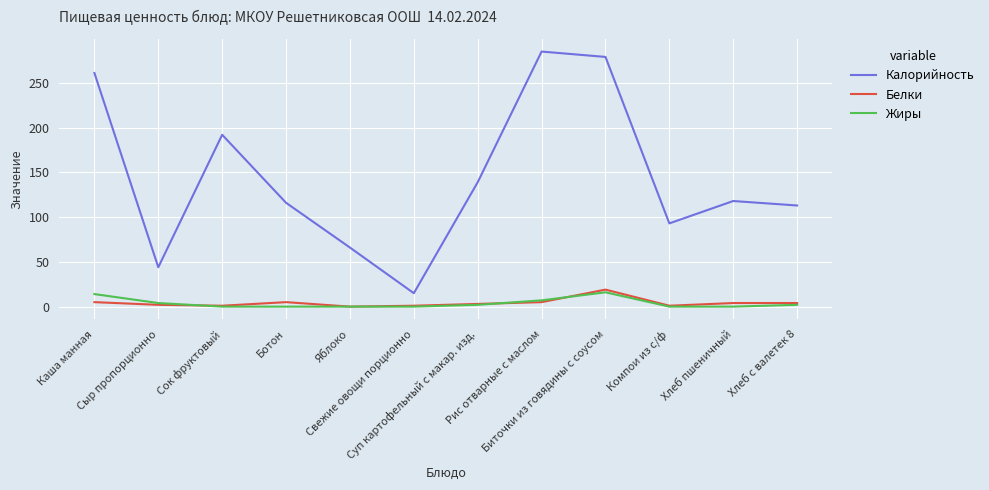

What is the difference between the second highest and second lowest values in the Калорийность series?

235